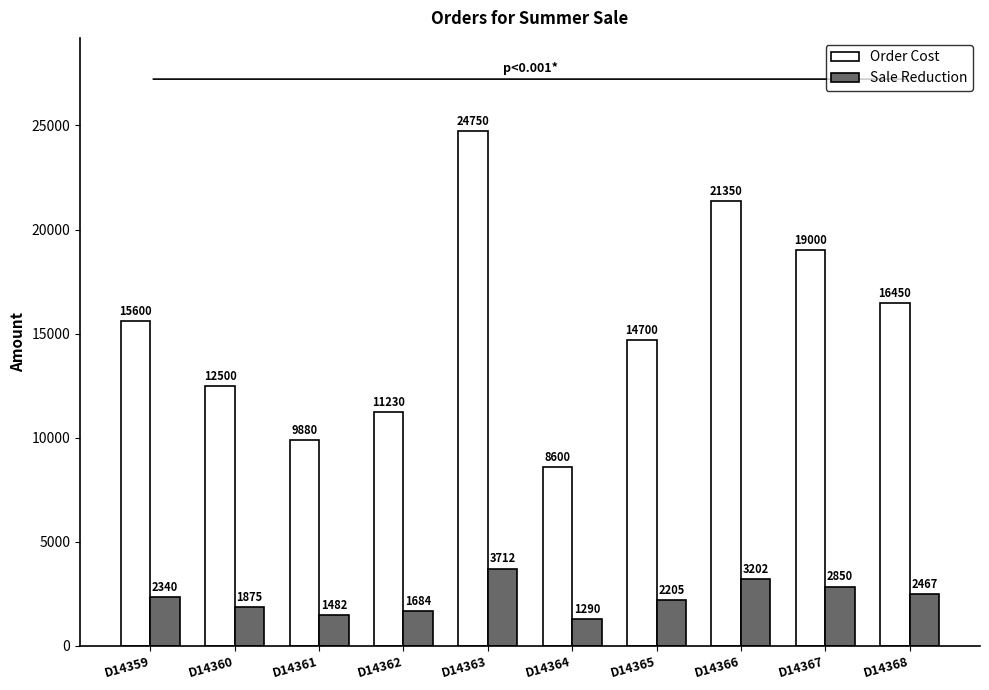

Between D14361 and D14363, which series saw the biggest shift?

Order Cost